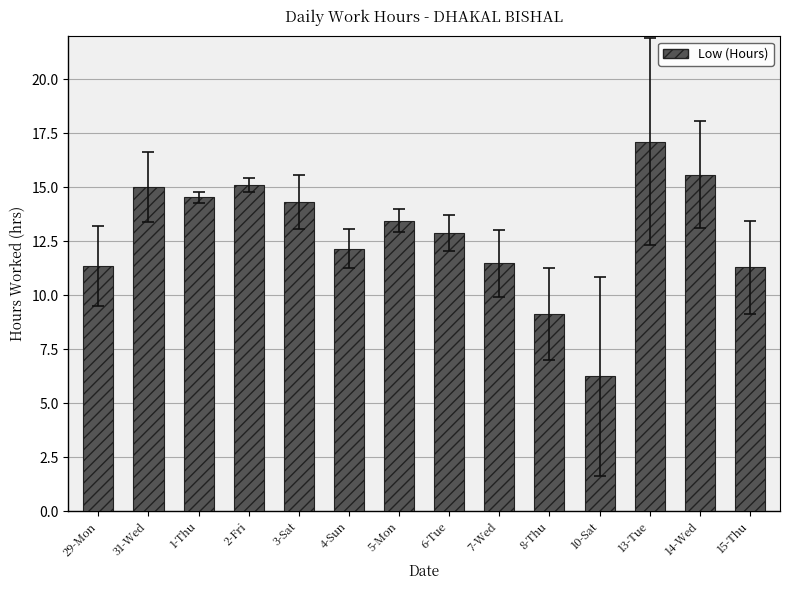

Count the number of values greater than 13.

7